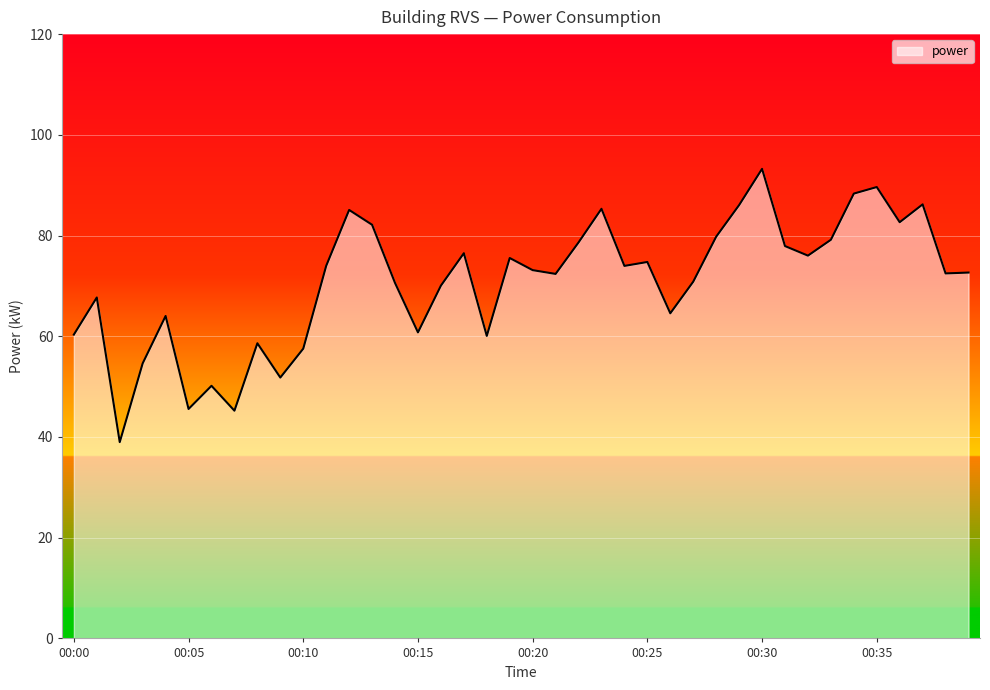

What is the difference between the maximum and minimum values?

54.3